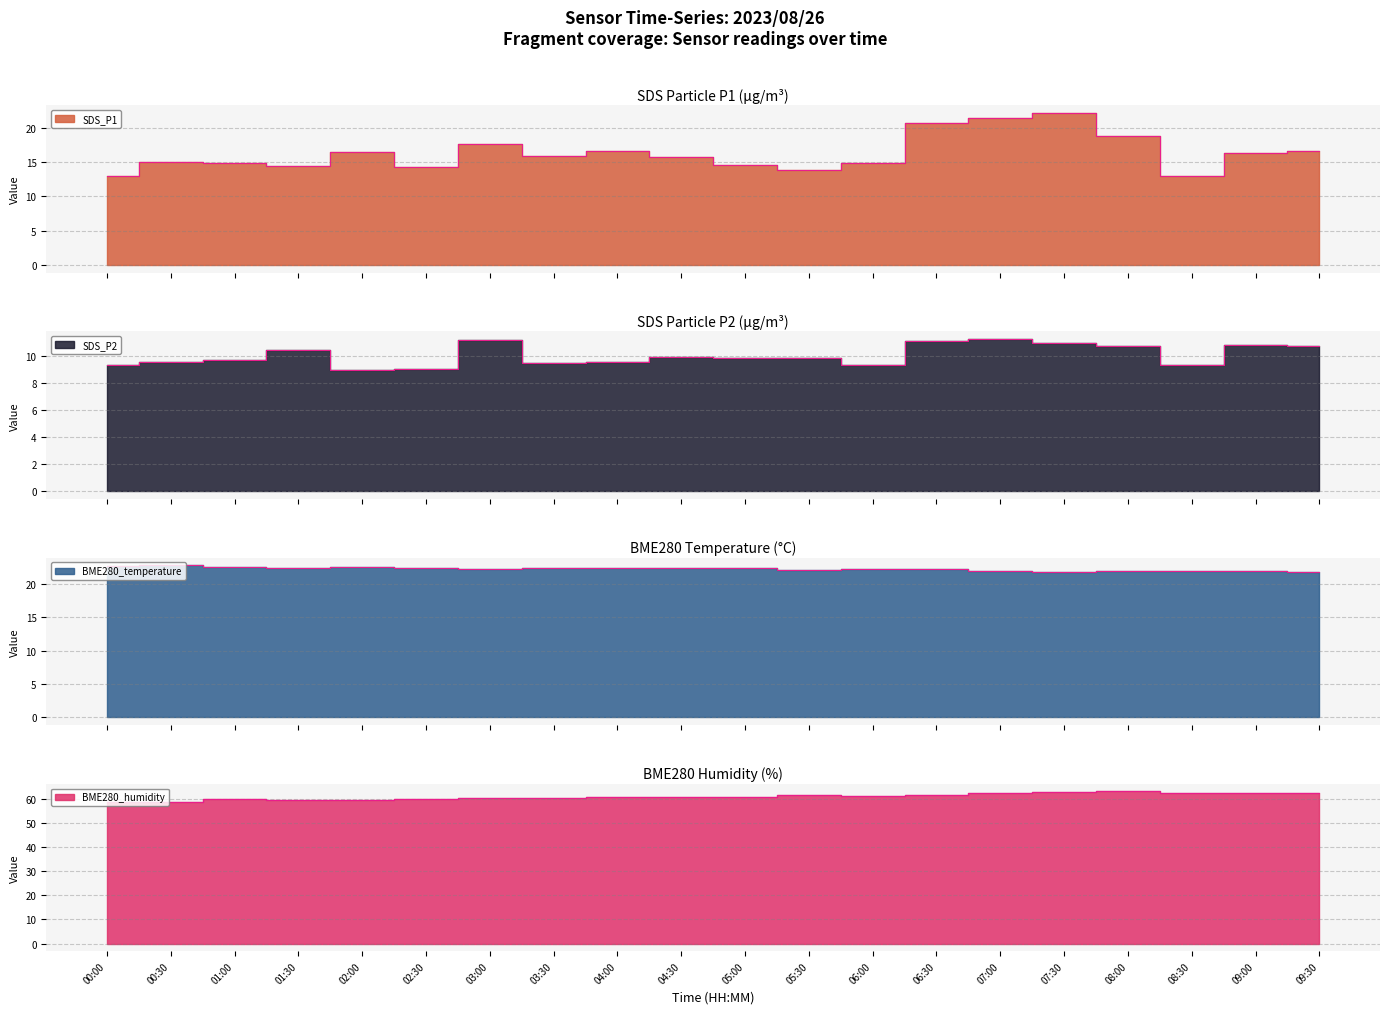

Where is the first local minimum for BME280_humidity?

00:30